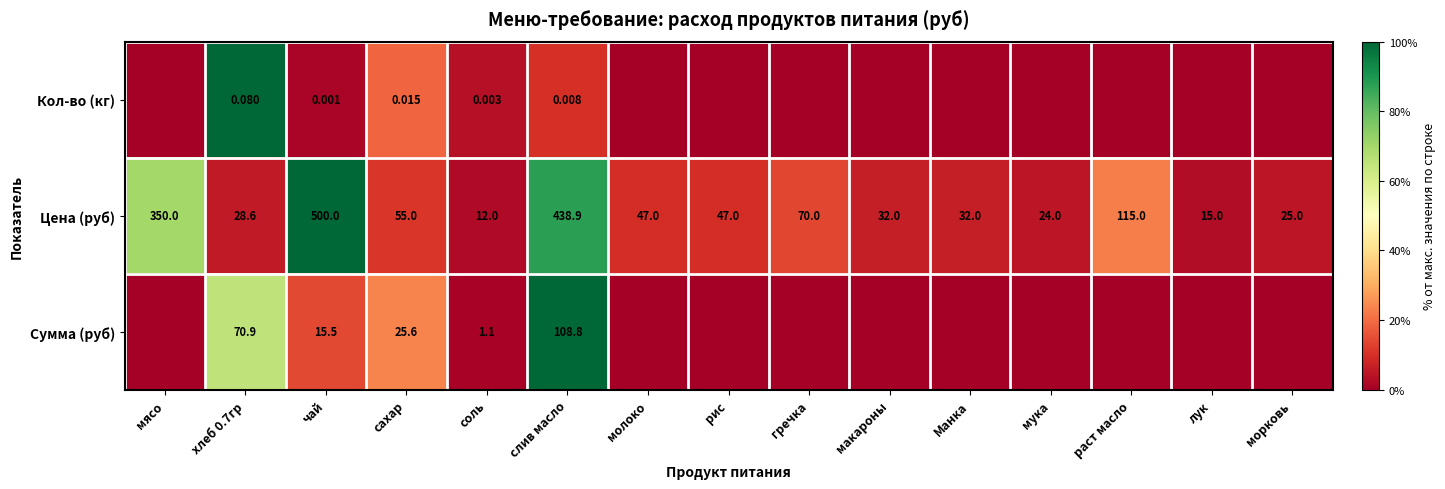

Which category has the lowest value in the Цена (руб) series?

соль